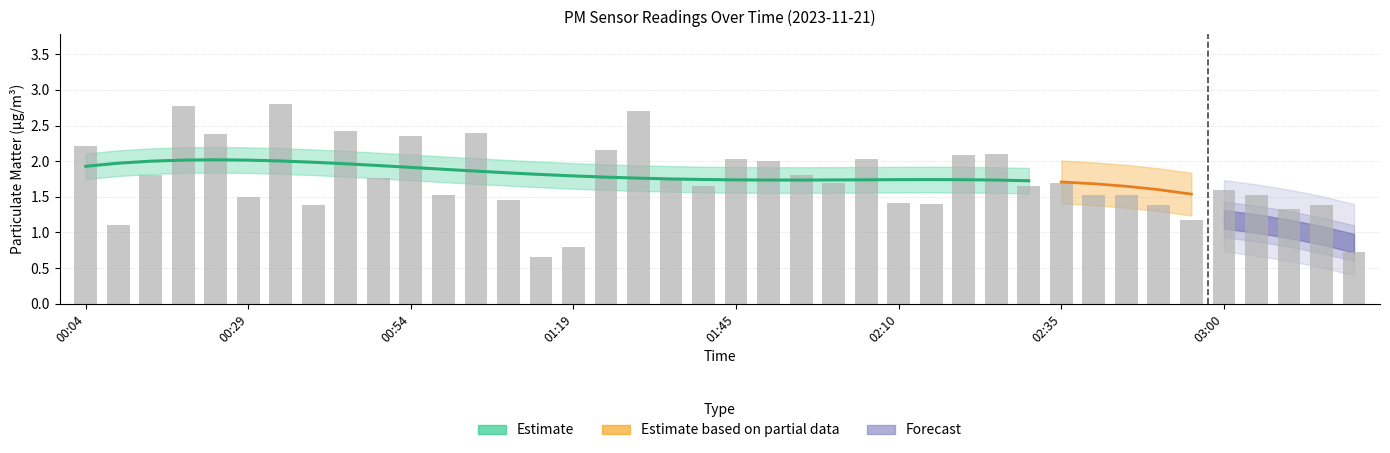

What is the change in value from 30 to 32?

-0.2